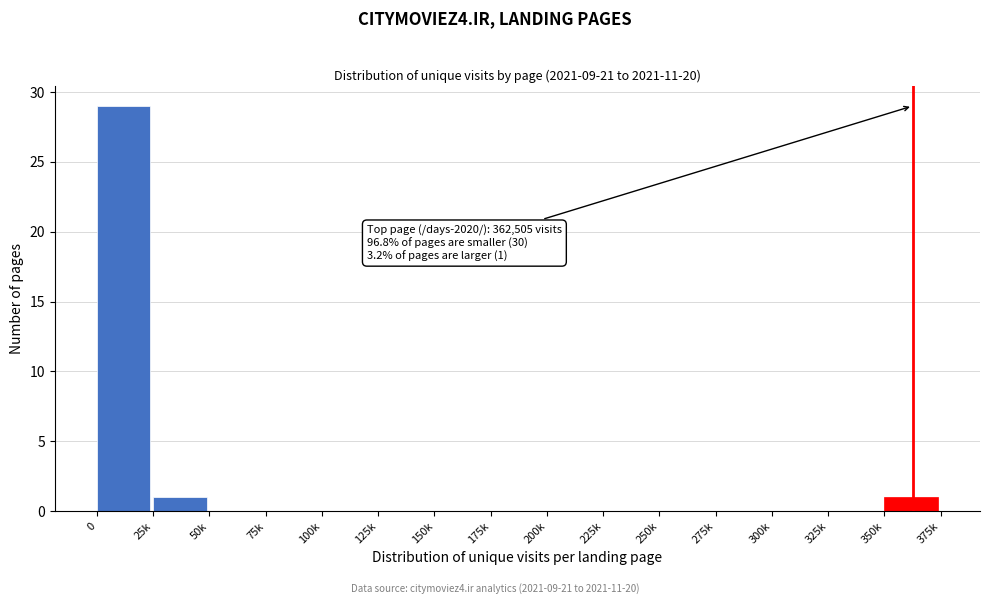

Reading right to left, transcribe all the data shown in this chart.

350k=1	325k=0	300k=0	275k=0	250k=0	225k=0	200k=0	175k=0	150k=0	125k=0	100k=0	75k=0	50k=0	25k=1	0=29